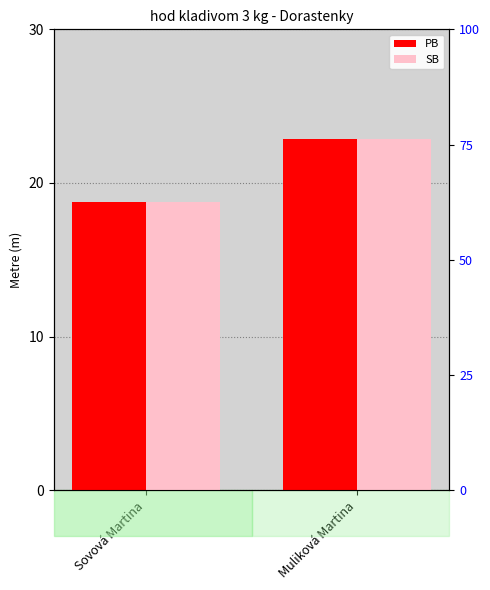

Reading right to left, what are all the values shown in this chart?

PB: 22.8	18.7
SB: 22.8	18.7